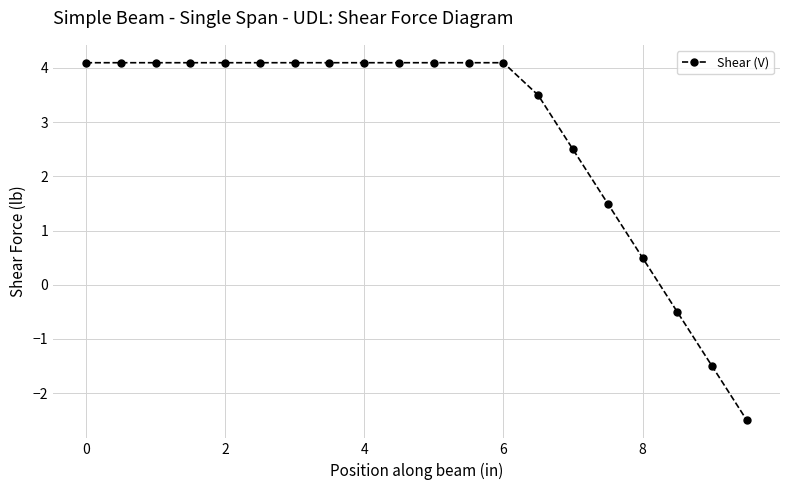

How many negative values are there?

3